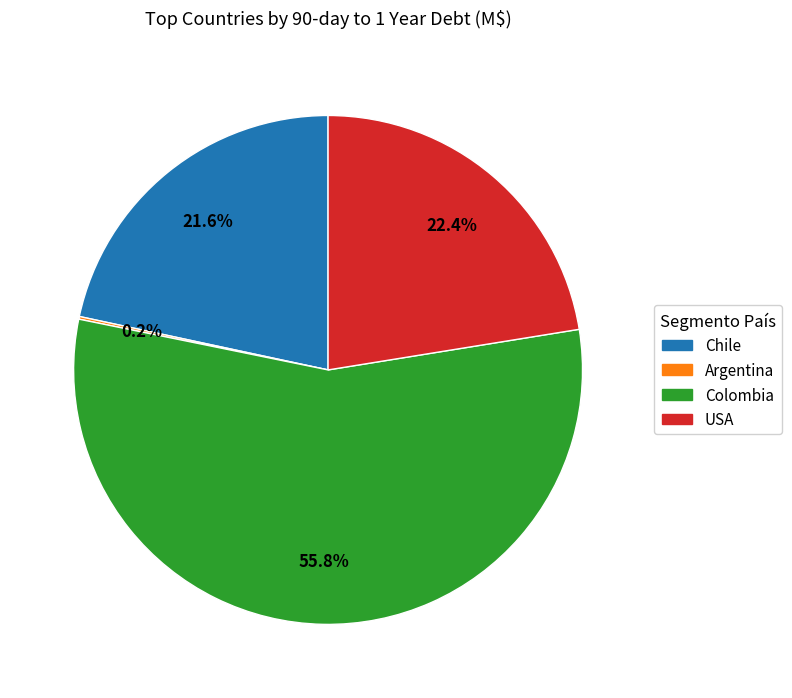

Which has a higher value, Chile or USA?

USA